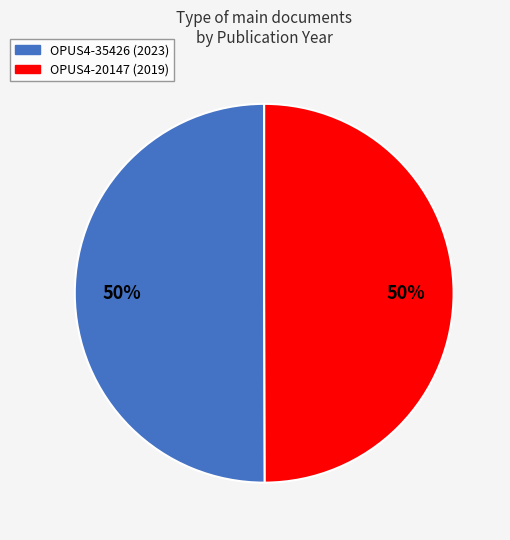

Approximately how many times larger is the value at OPUS4-35426 (2023) compared to OPUS4-20147 (2019)?

1.0